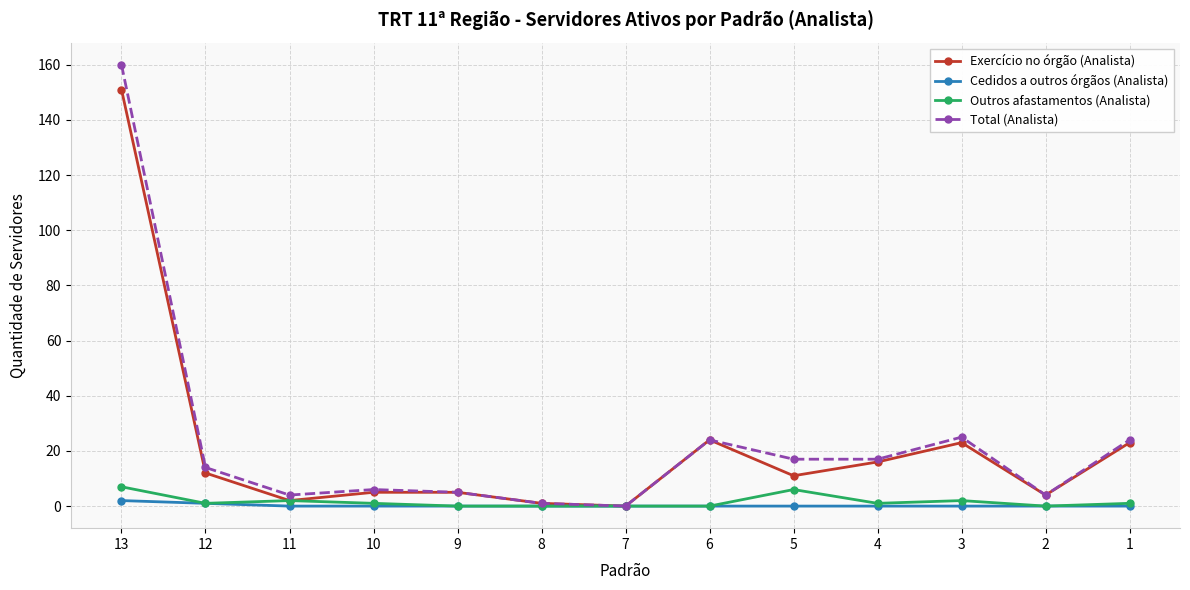

Does the chart display data point markers on the line(s)?

Yes